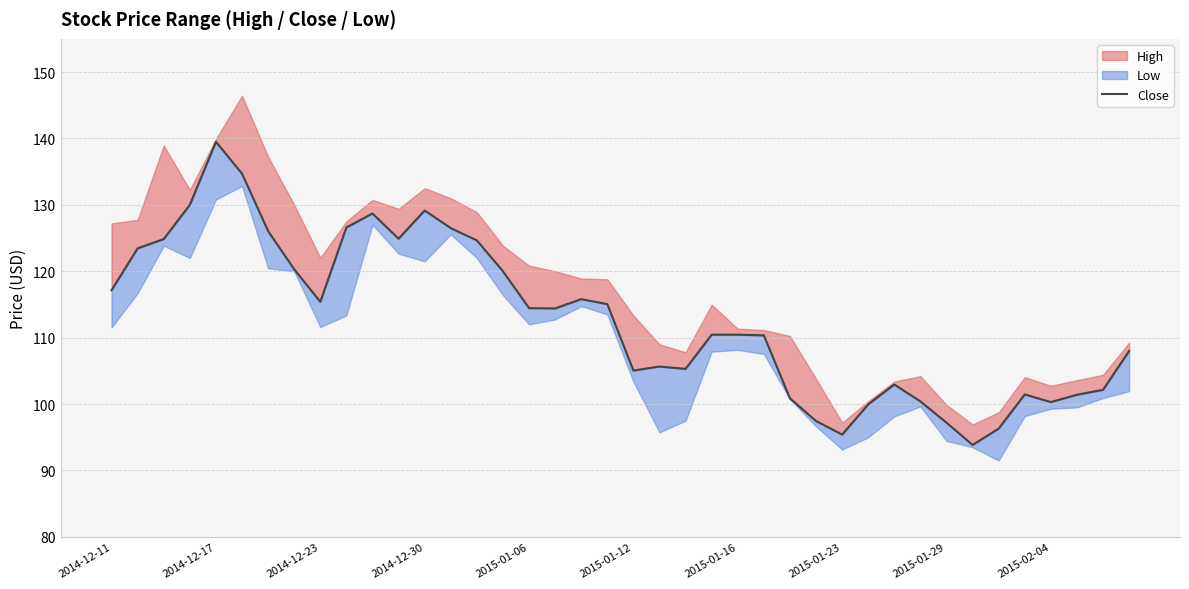

At which label does the data first exceed 114?

2014-12-11